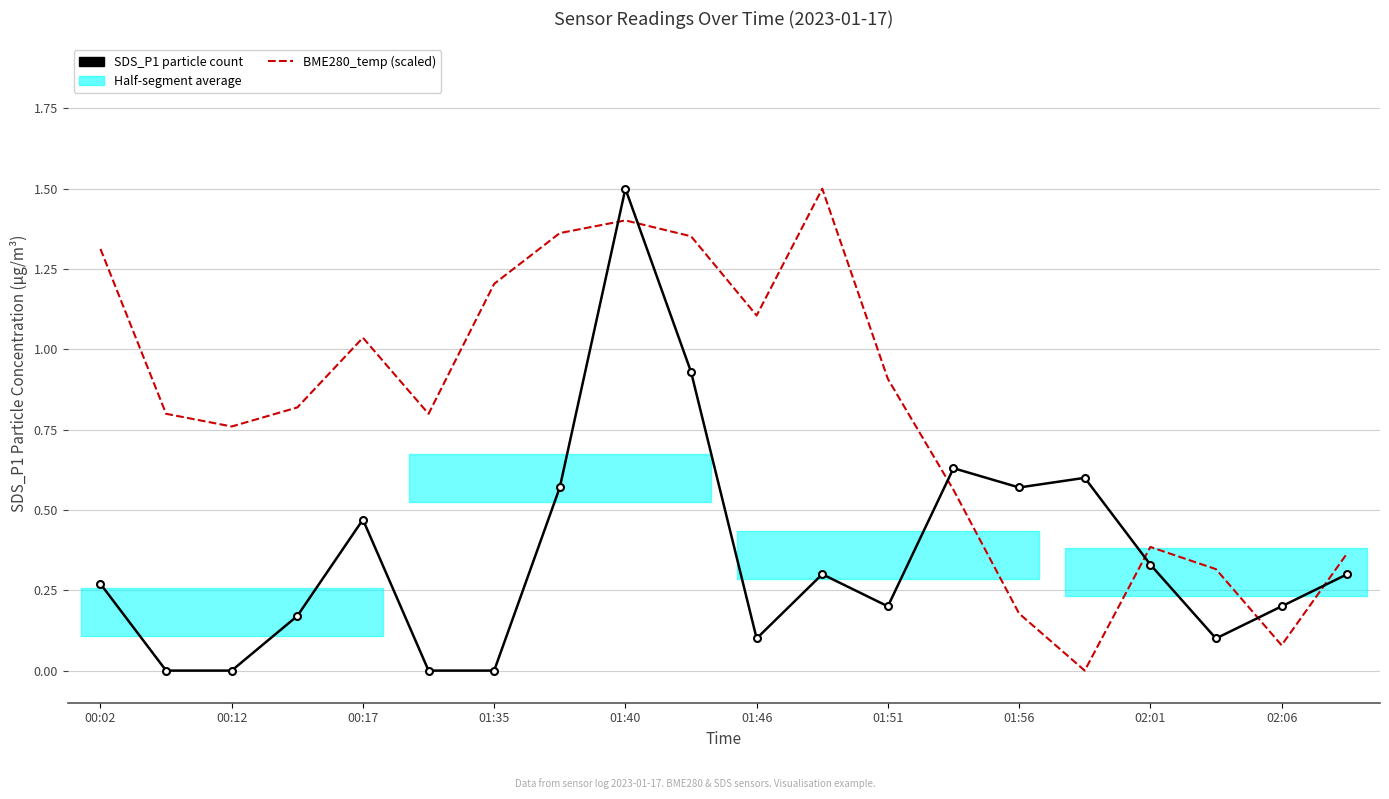

How many interior local valleys does the BME280_temperature (scaled) series have?

5